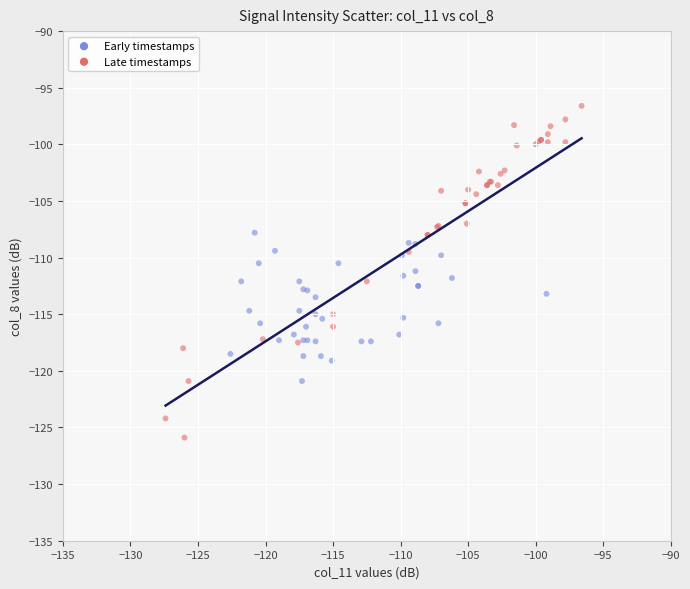

What are all the series names shown in the legend?

Early timestamps, Late timestamps